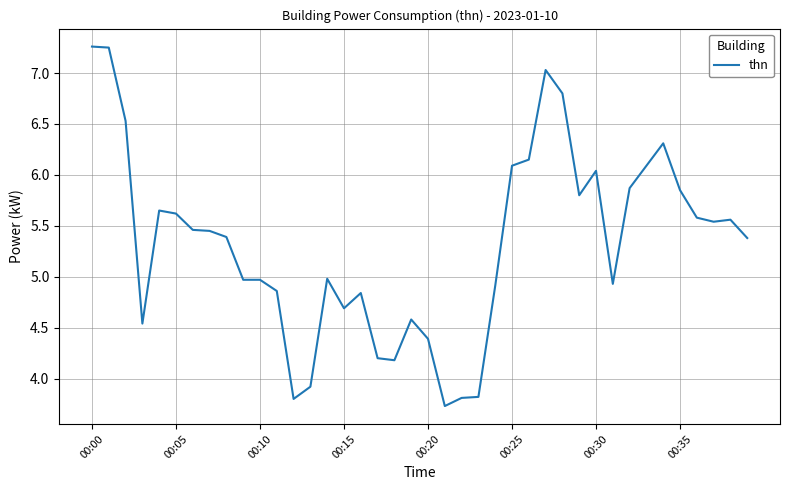

What is the sum of all values?

212.8